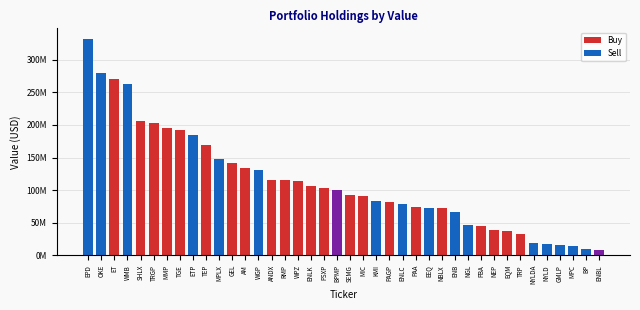

Are the bars horizontal?

No